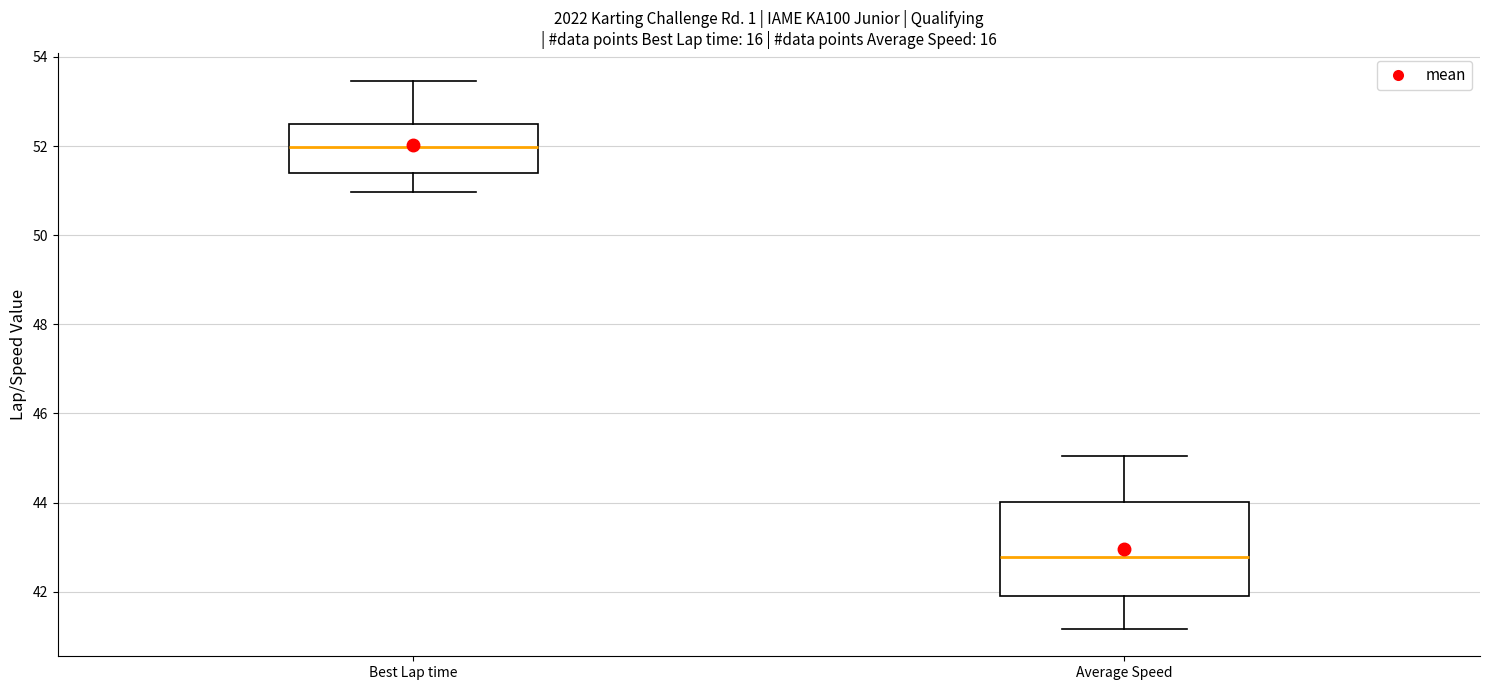

Which box has the highest median line?

Best Lap time